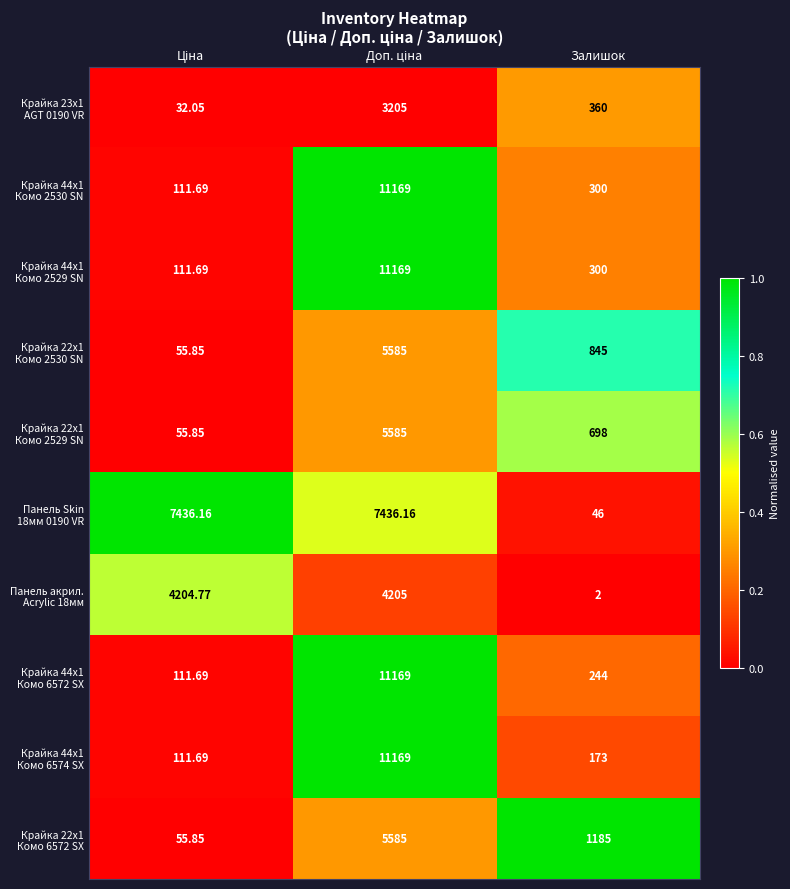

How many categories are shown in the chart?

3